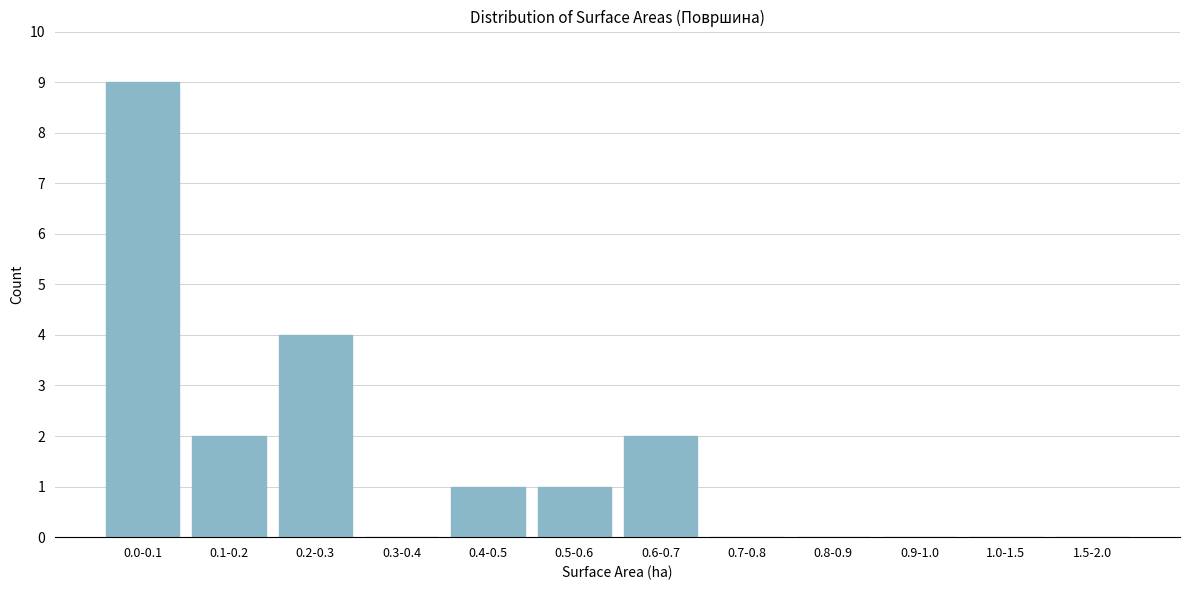

Reading right to left, extract all data points from this chart.

1.5-2.0=0	1.0-1.5=0	0.9-1.0=0	0.8-0.9=0	0.7-0.8=0	0.6-0.7=2	0.5-0.6=1	0.4-0.5=1	0.3-0.4=0	0.2-0.3=4	0.1-0.2=2	0.0-0.1=9